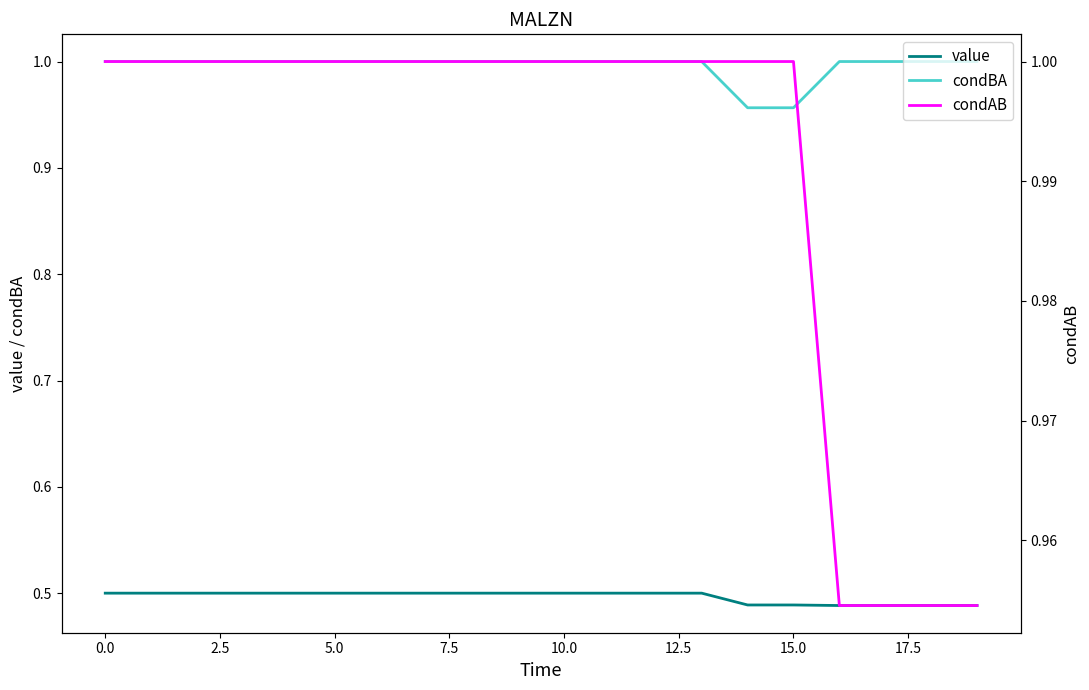

True or false: value and condBA cross at least once.

False